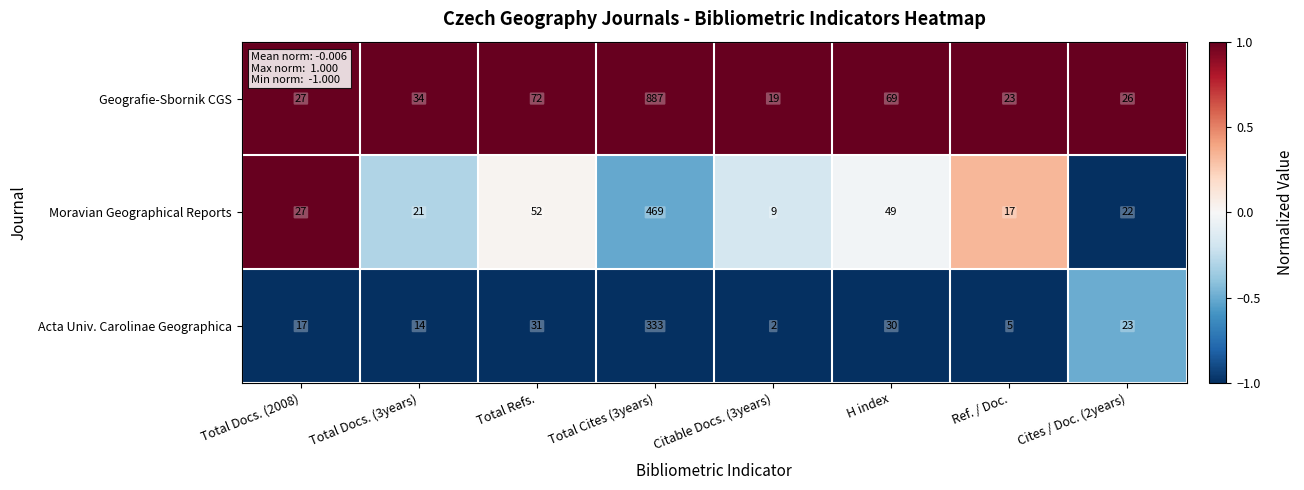

List the series in order of their peak value, highest first.

Geografie-Sbornik CGS, Moravian Geographical Reports, Acta Univ. Carolinae Geographica